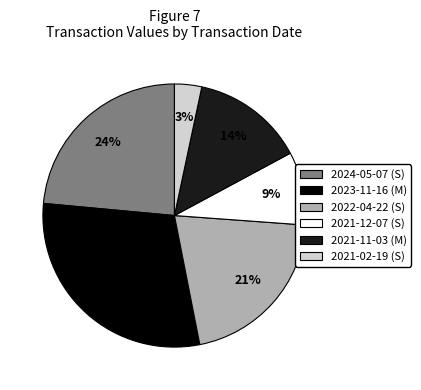

Does 2021-02-19 (S) account for over 50% of the chart?

No